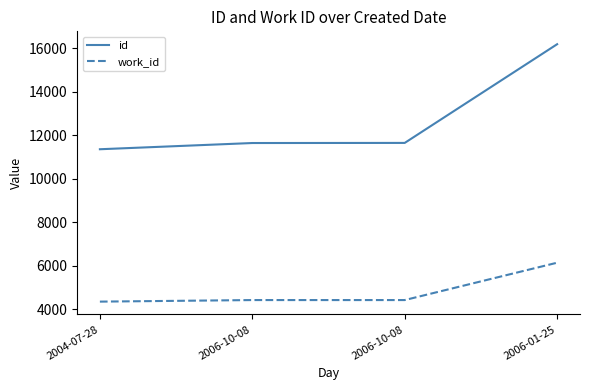

Between 2006-10-08 and 2006-01-25, which series saw the biggest shift?

id